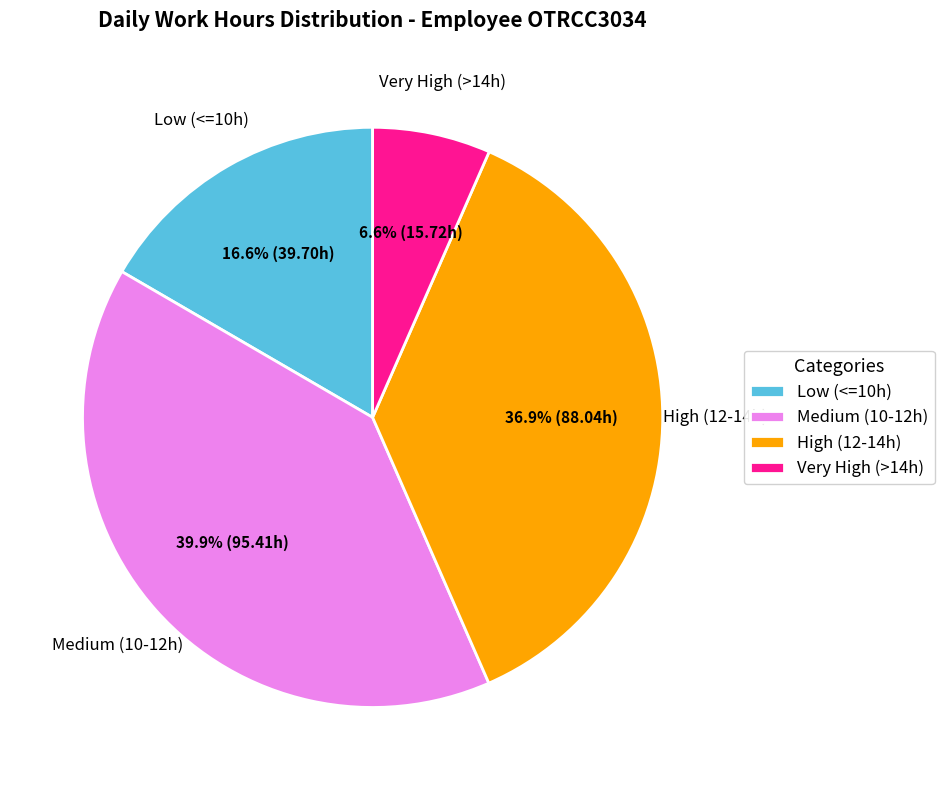

How many segments does this pie chart have?

4